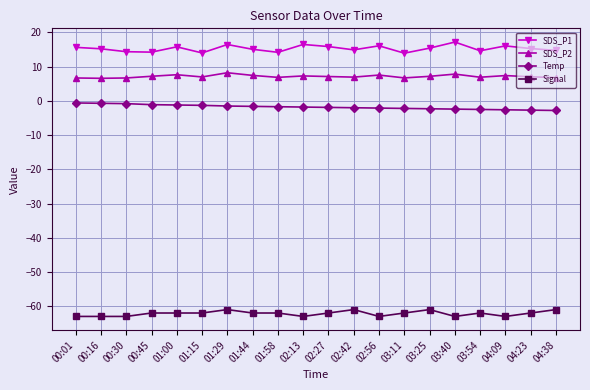

Count the number of categories in the chart.

20